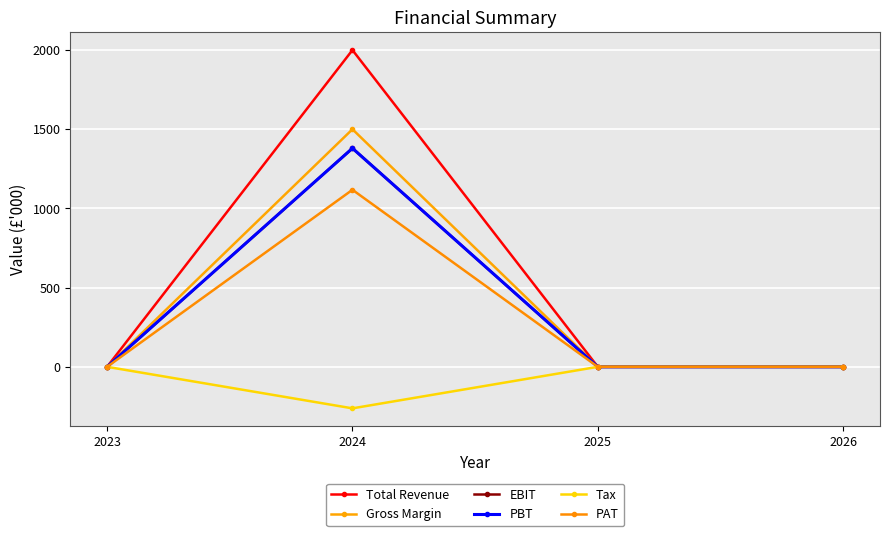

Does the chart have visible grid lines?

Yes